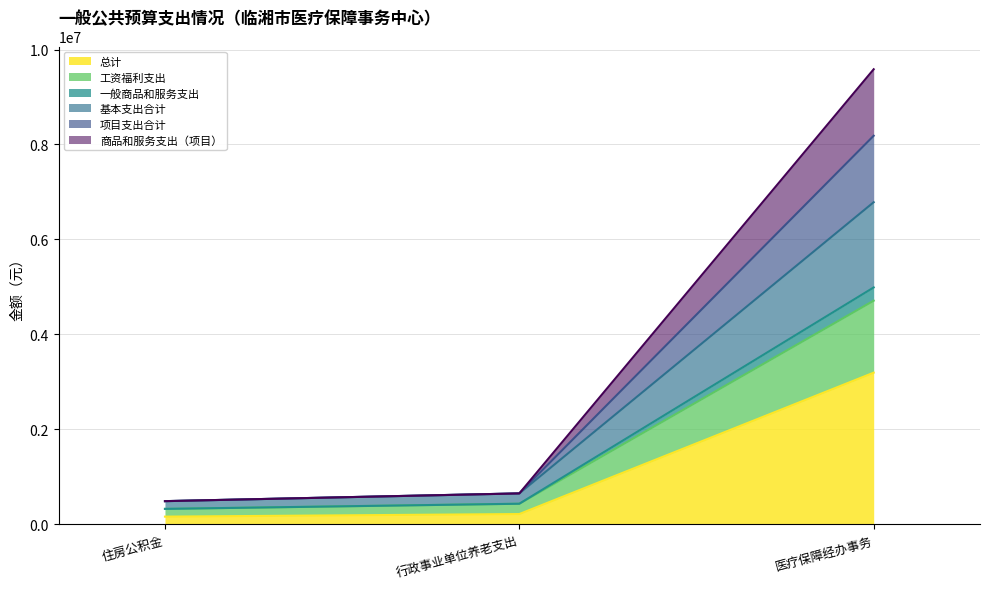

How many distinct data groups are displayed?

6